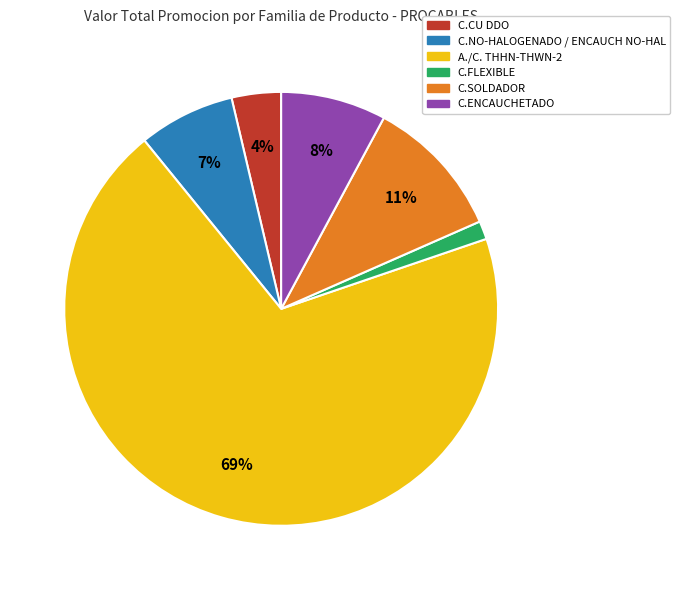

Which category has the biggest portion of the pie?

A./C. THHN-THWN-2